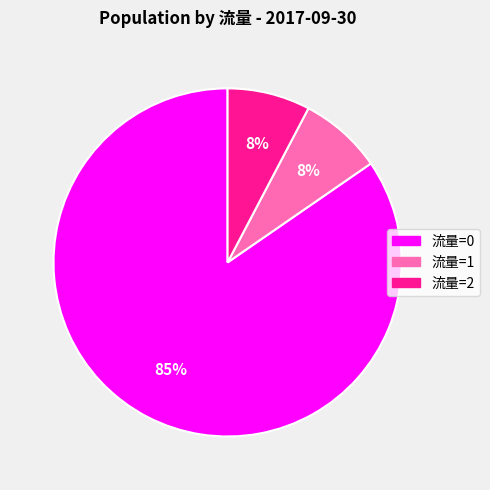

Do 流量=0 and 流量=2 together represent more than half of the pie?

Yes